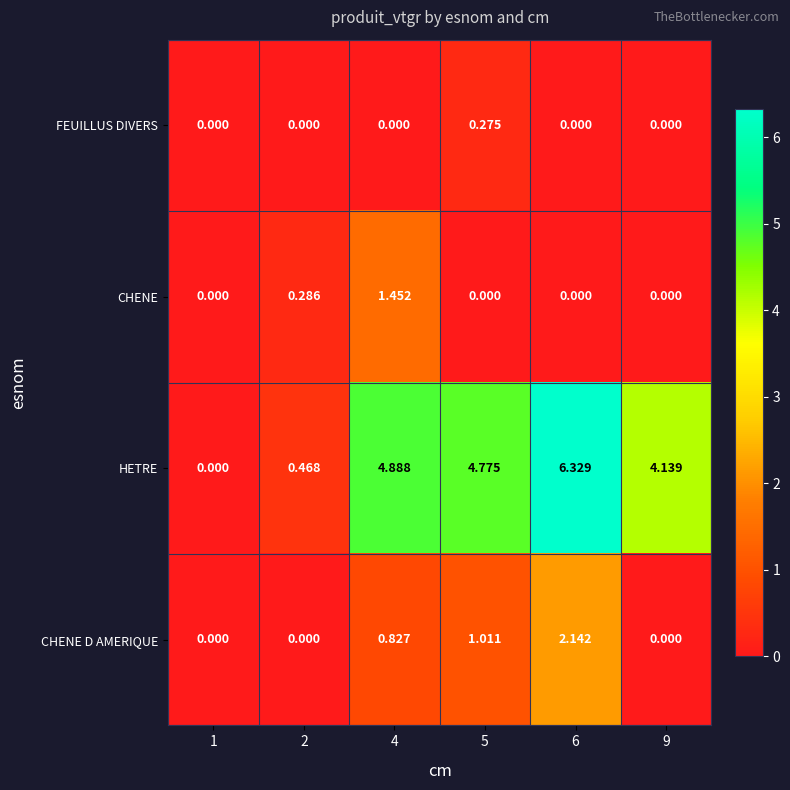

Which series has the widest spread of values?

HETRE